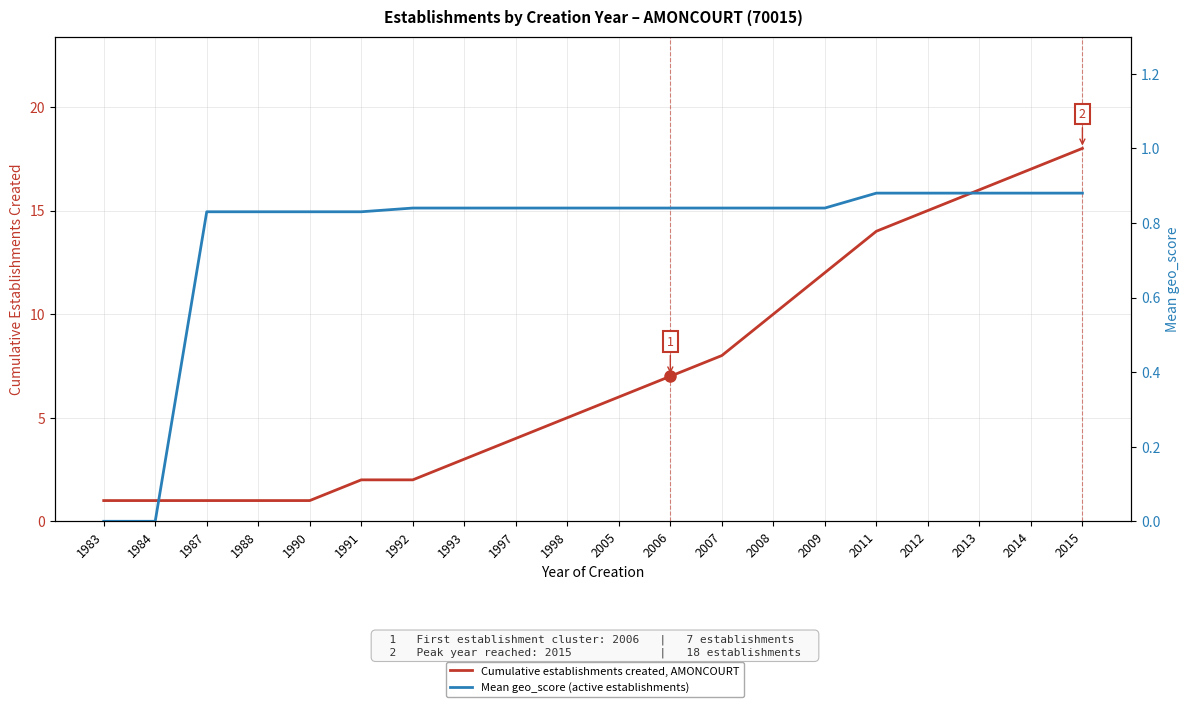

List the series in order of their peak value, highest first.

Cumulative establishments created, AMONCOURT, Mean geo_score (active establishments)